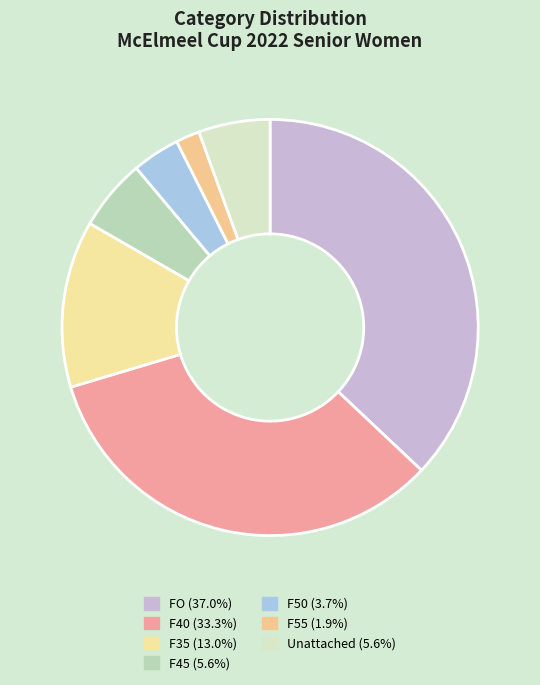

What is the ratio of the value at F40 to the value at F50?

9.0